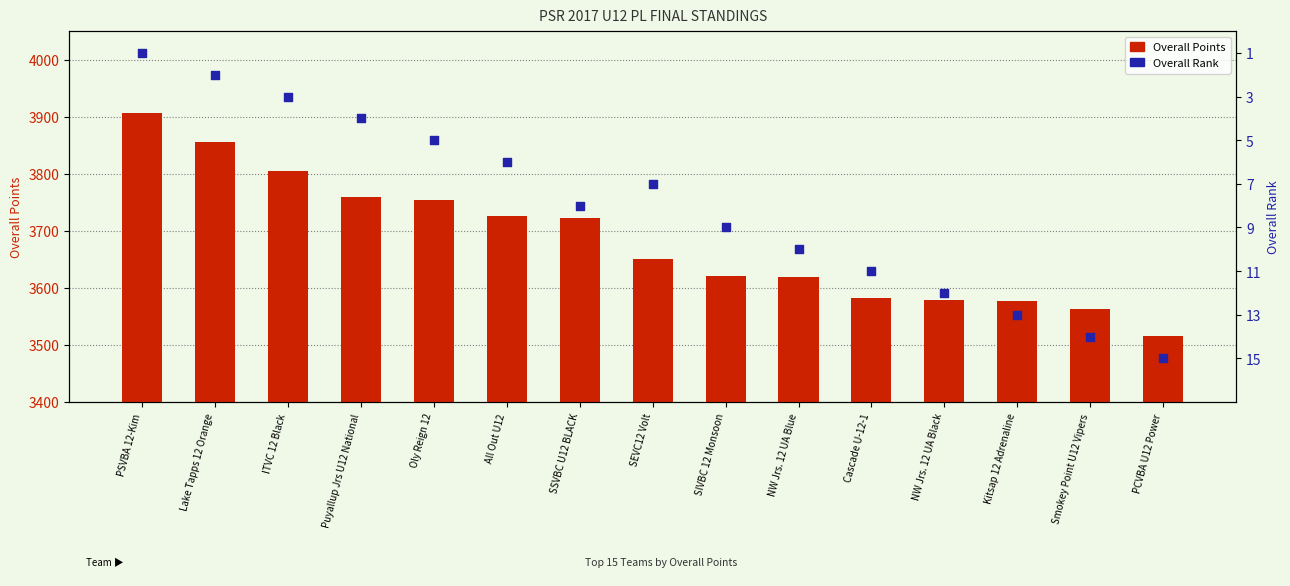

Which series has the largest Y range (max minus min)?

Overall Points